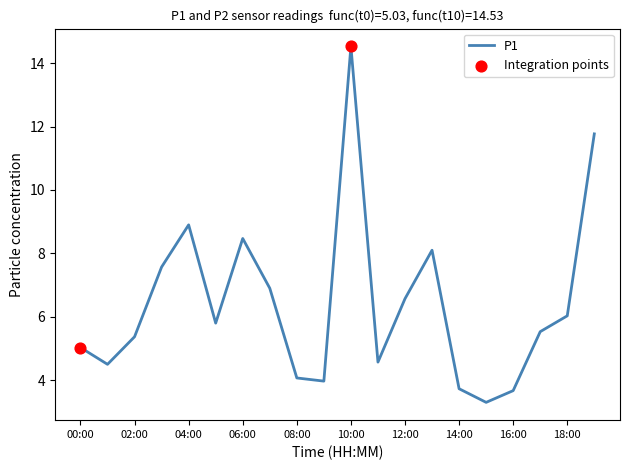

What is the difference between the maximum and minimum values?

11.2